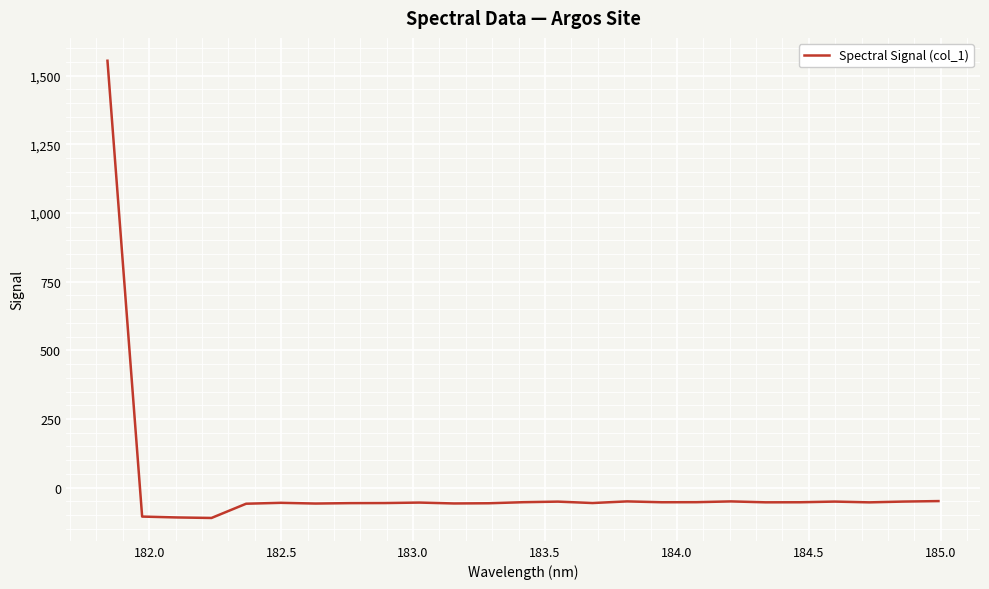

What is the smallest value displayed?

-110.2